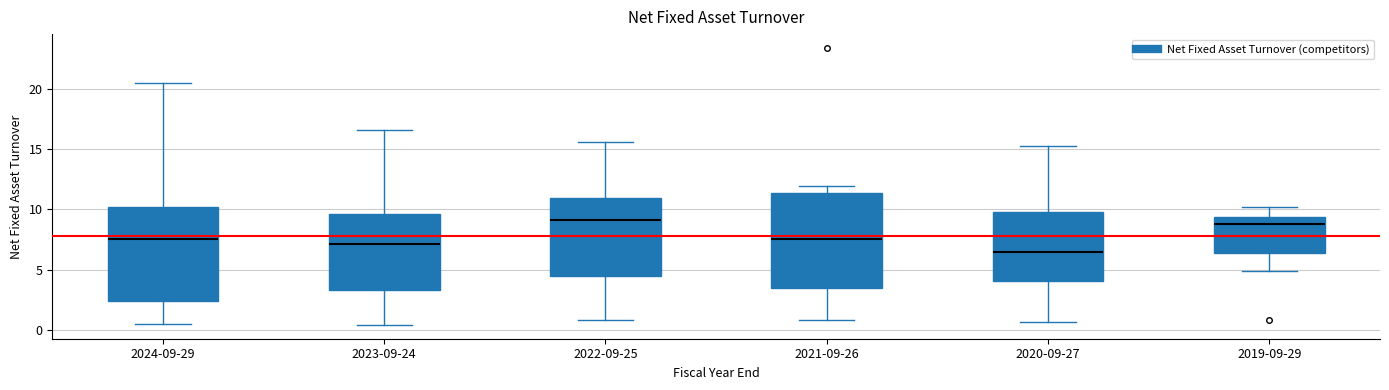

Reading left to right, transcribe this box plot: for each box, give where its median line is, the range the box spans, and where its two whiskers end, as read against the y-axis. The values are not printed on the chart, so give them approximately, as read against the axis.

2024-09-29: median 7.5, box 2.5 to 10.0, whiskers 0.5 to 20.5
2023-09-24: median 7.0, box 3.5 to 9.5, whiskers 0.5 to 16.5
2022-09-25: median 9.0, box 4.5 to 11.0, whiskers 1.0 to 15.5
2021-09-26: median 7.5, box 3.5 to 11.5, whiskers 1.0 to 12.0
2020-09-27: median 6.5, box 4.0 to 10.0, whiskers 0.5 to 15.0
2019-09-29: median 9.0, box 6.5 to 9.5, whiskers 5.0 to 10.0